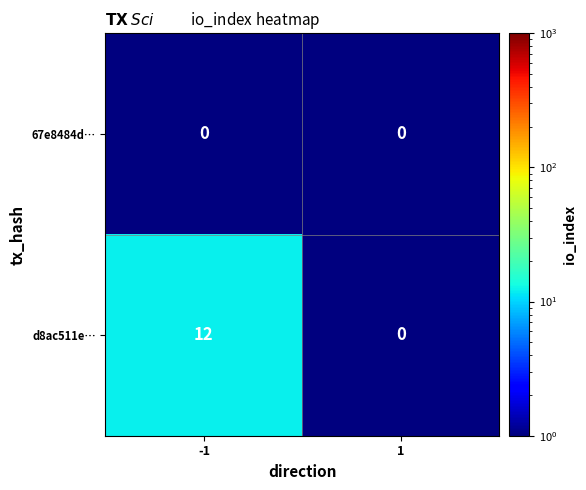

Reading left to right, extract all data points from this chart.

67e8484d…: 0	0
d8ac511e…: 12	0